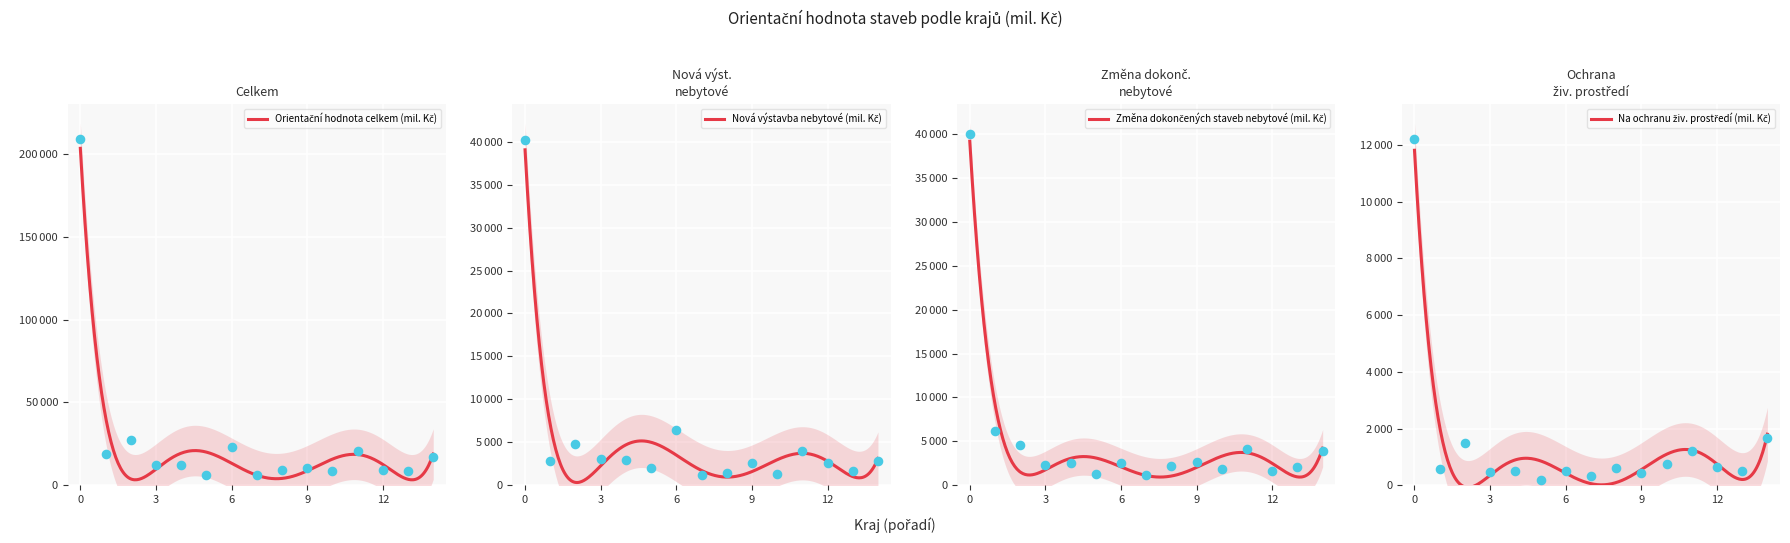

Which series reaches the minimum Y coordinate?

Na ochranu živ. prostředí (mil. Kč)